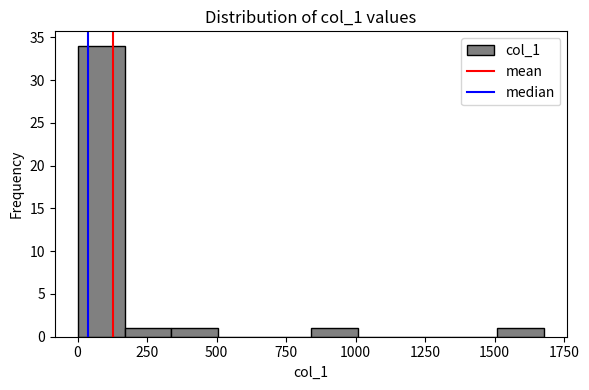

Around what value on the x-axis is the tallest bar? Give the approximate position of its centre, as read against the axis.

100